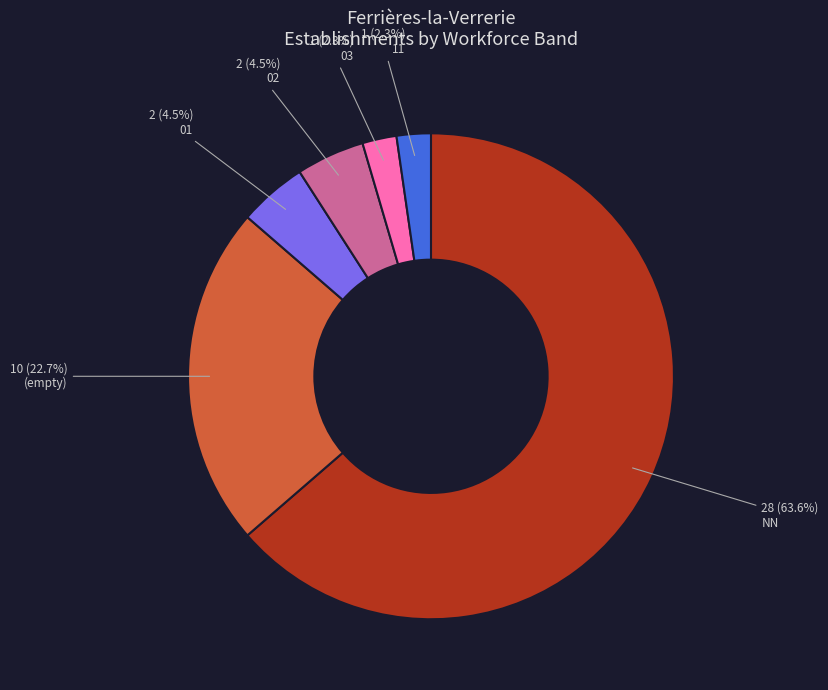

Is there a majority slice in this chart?

Yes